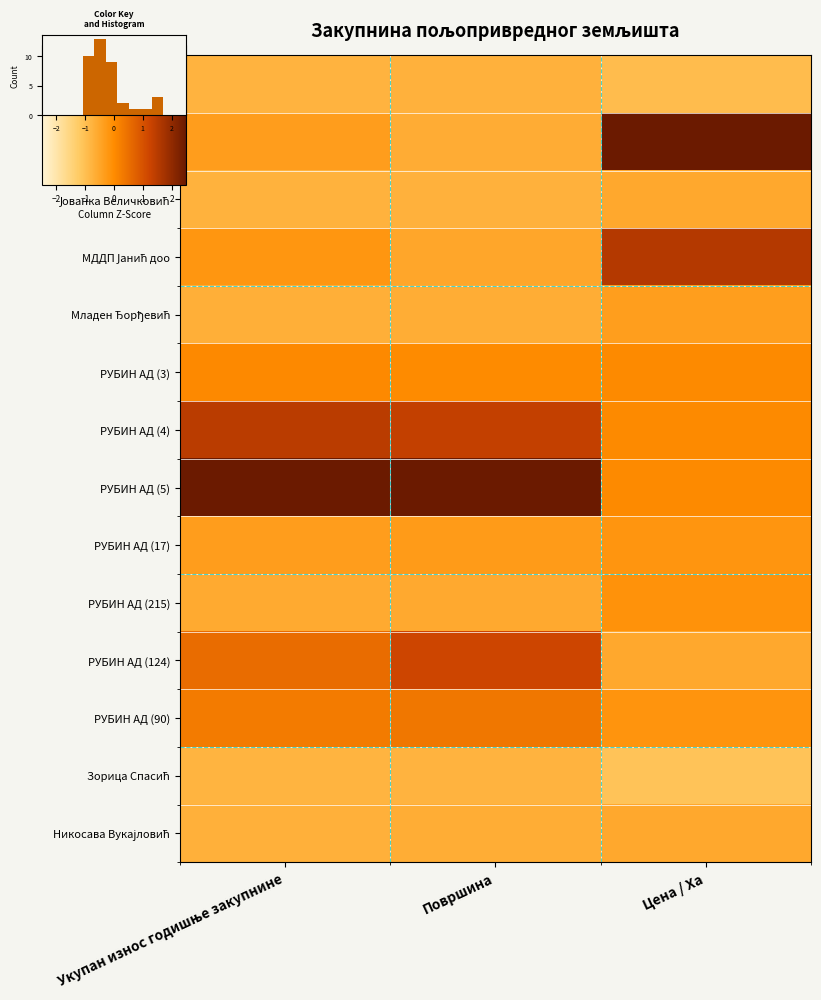

How many data points does each series have?

3